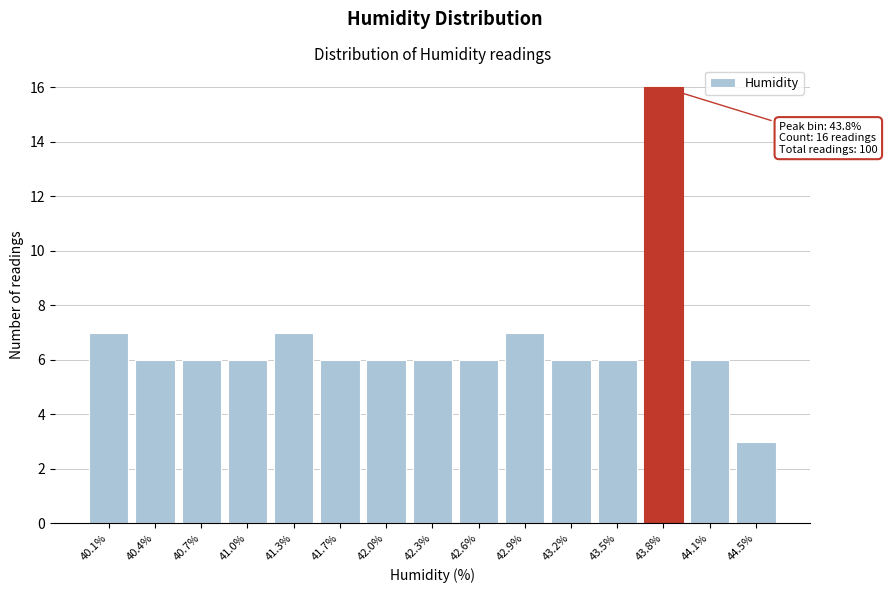

Reading left to right, what are all the values shown in this chart?

7	6	6	6	7	6	6	6	6	7	6	6	16	6	3